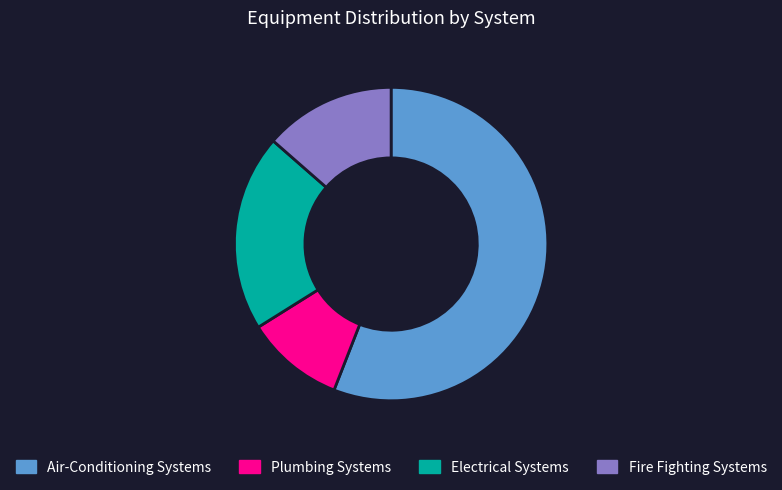

Does Electrical Systems account for over 50% of the chart?

No